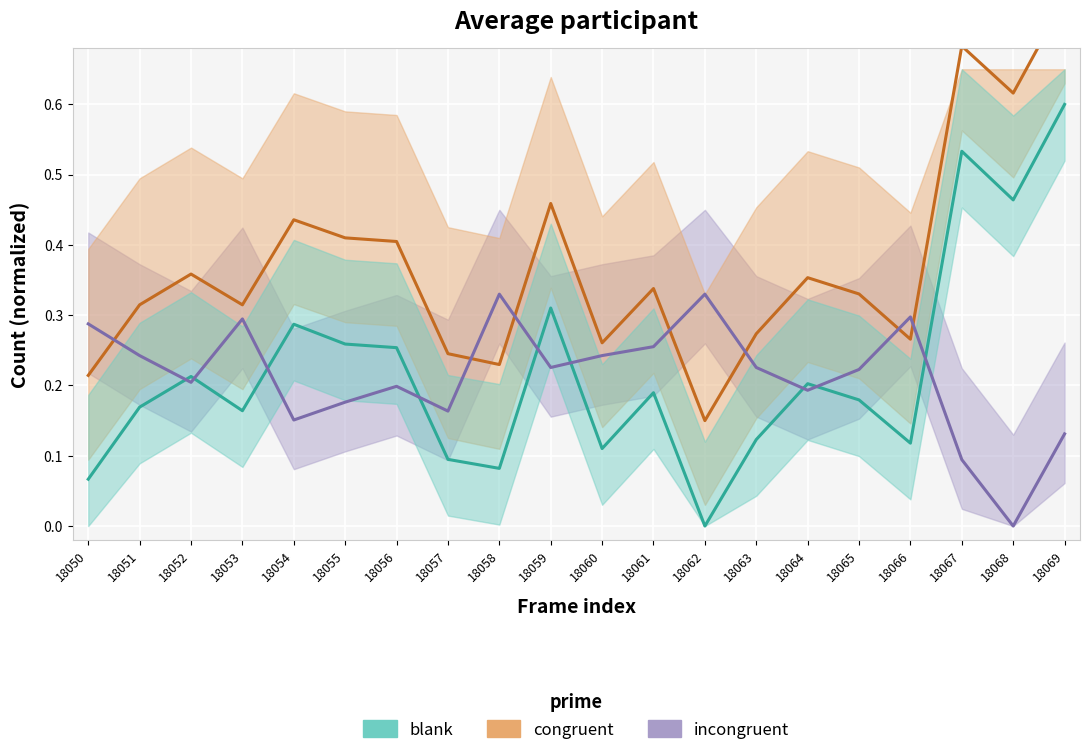

How many congruent values are between 0 and 1?

20